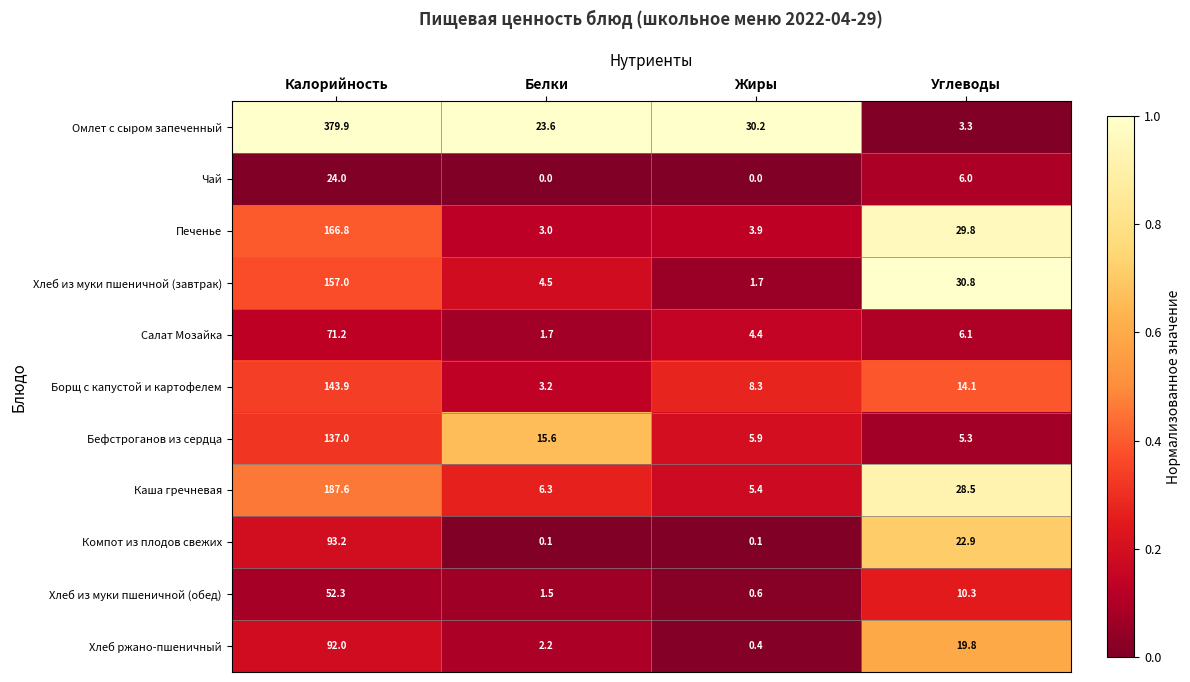

What is the greatest value displayed?

379.9